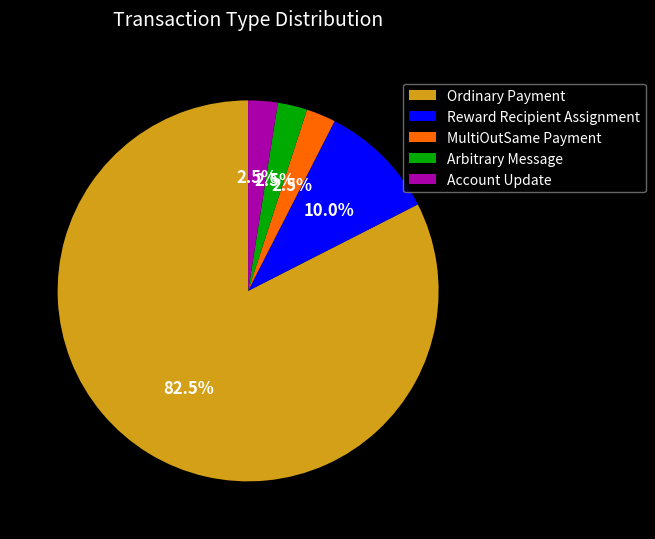

What portion of the pie excludes MultiOutSame Payment?

97.5%